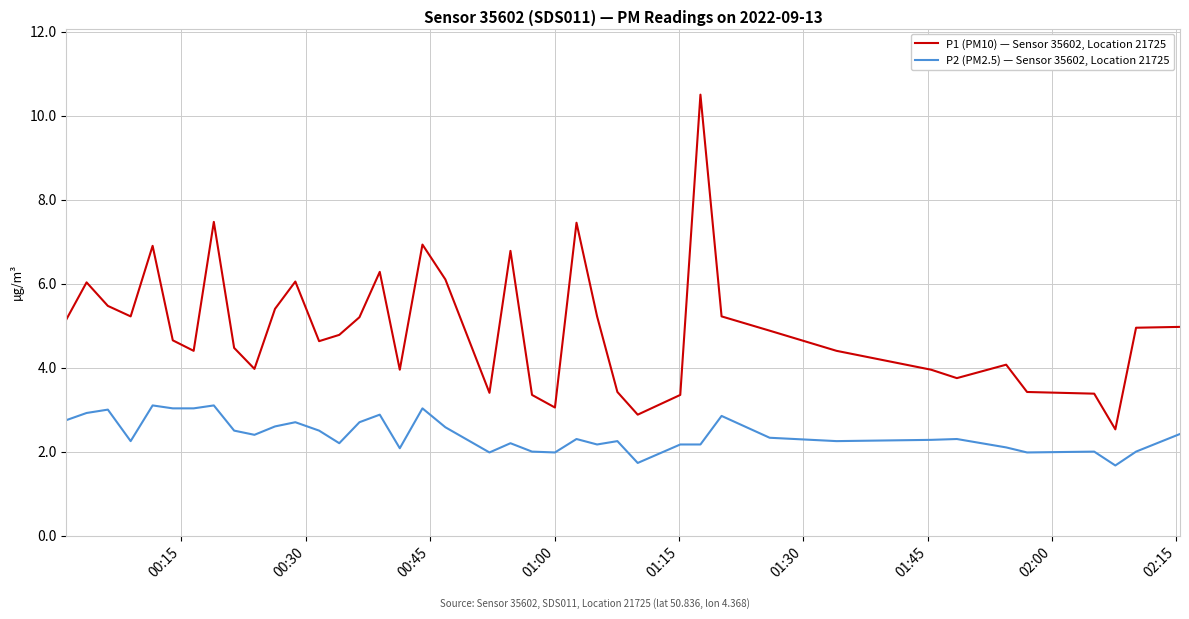

True or false: P1 (PM10) — Sensor 35602, Location 21725 has more than 0 points higher than both neighbors.

True